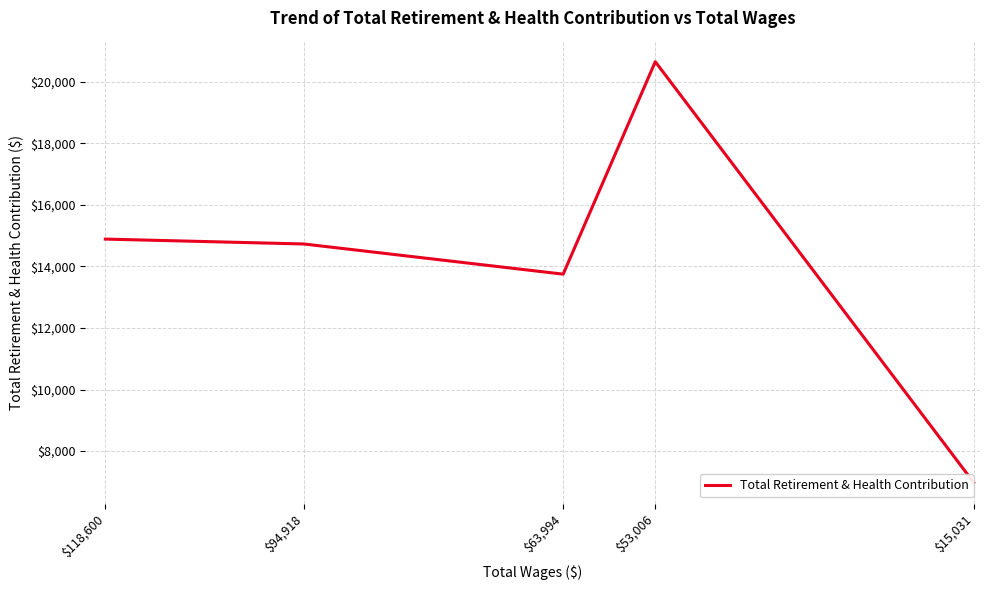

Between $94,918 and $63,994, which is larger?

$94,918